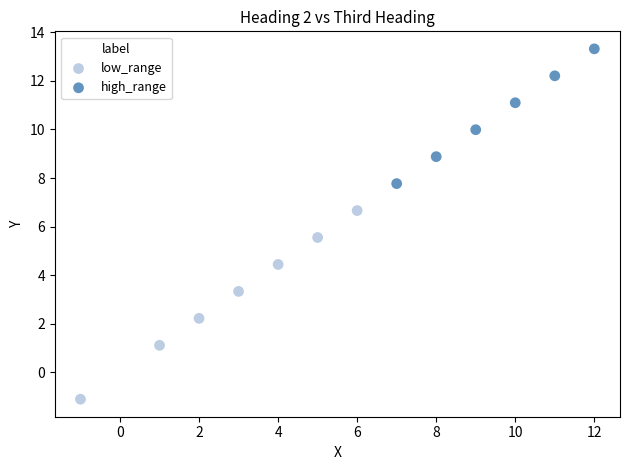

Which series reaches the minimum Y coordinate?

low_range